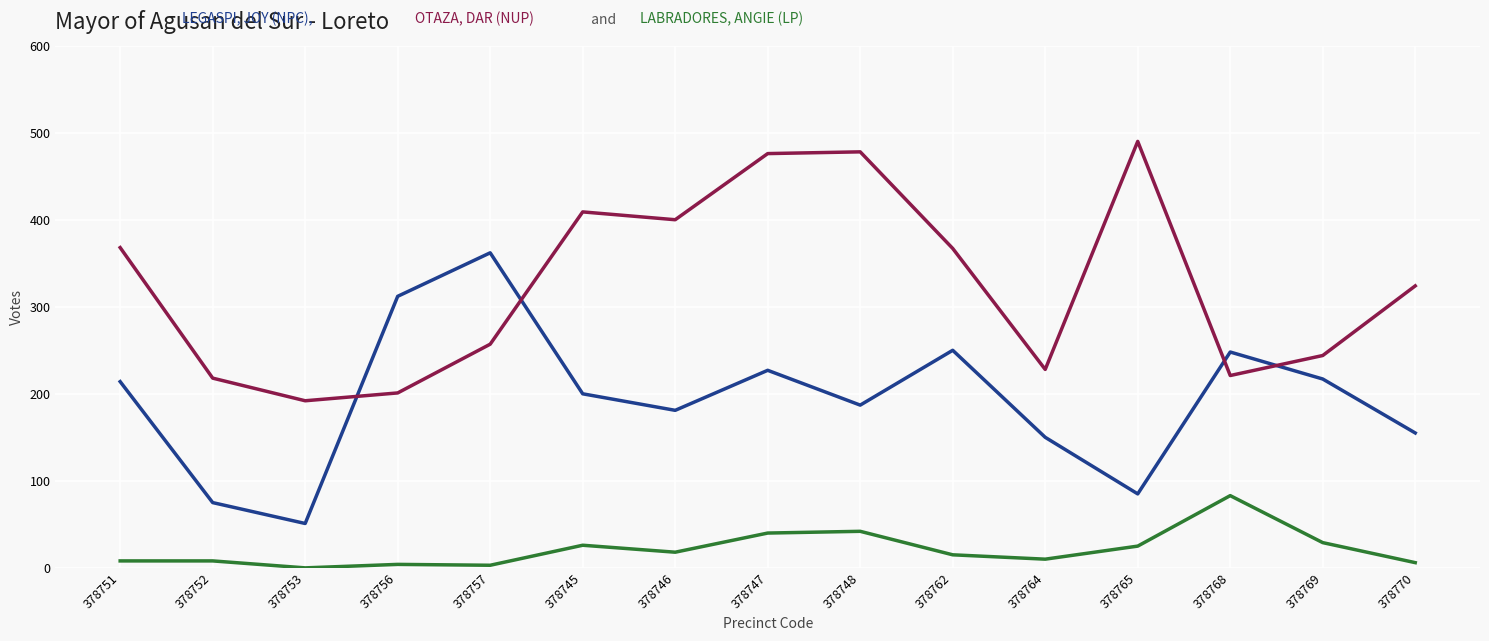

What is the maximum value shown in the chart?

490